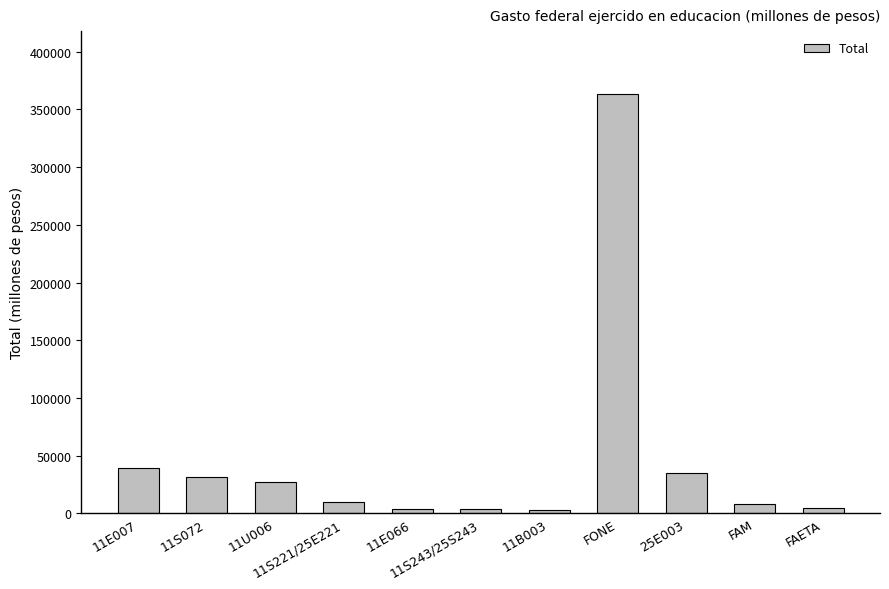

How many values are below 9669?

5